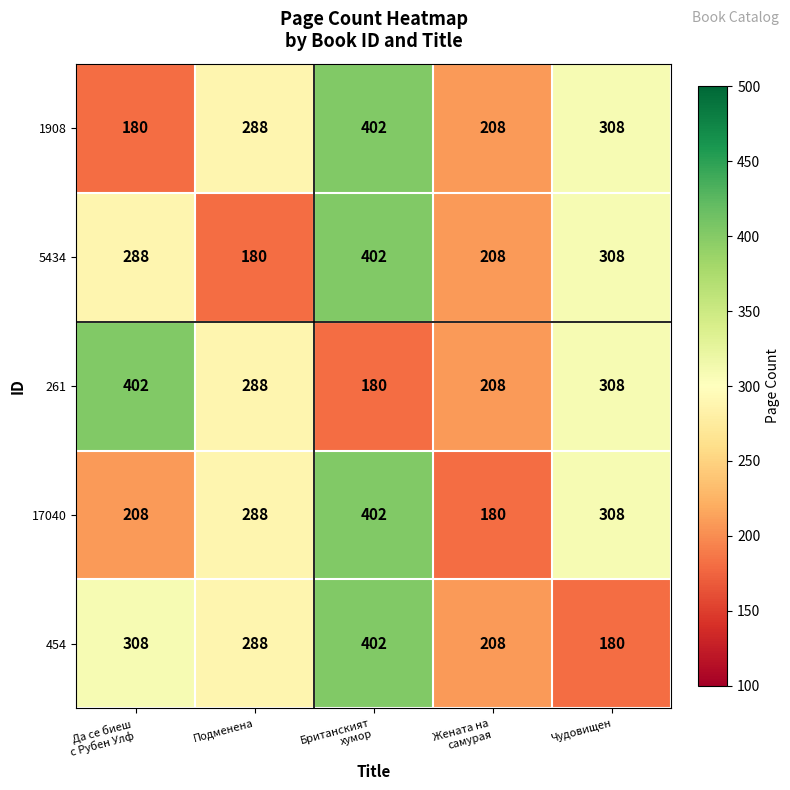

What is the total value across all series at Да се биеш
с Рубен Улф?

1386